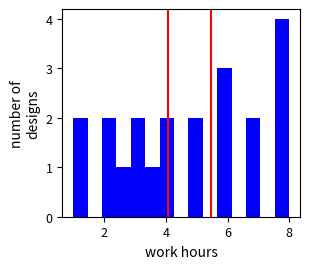

Read against the x-axis, roughly where is the centre of the tallest bar?

7.8